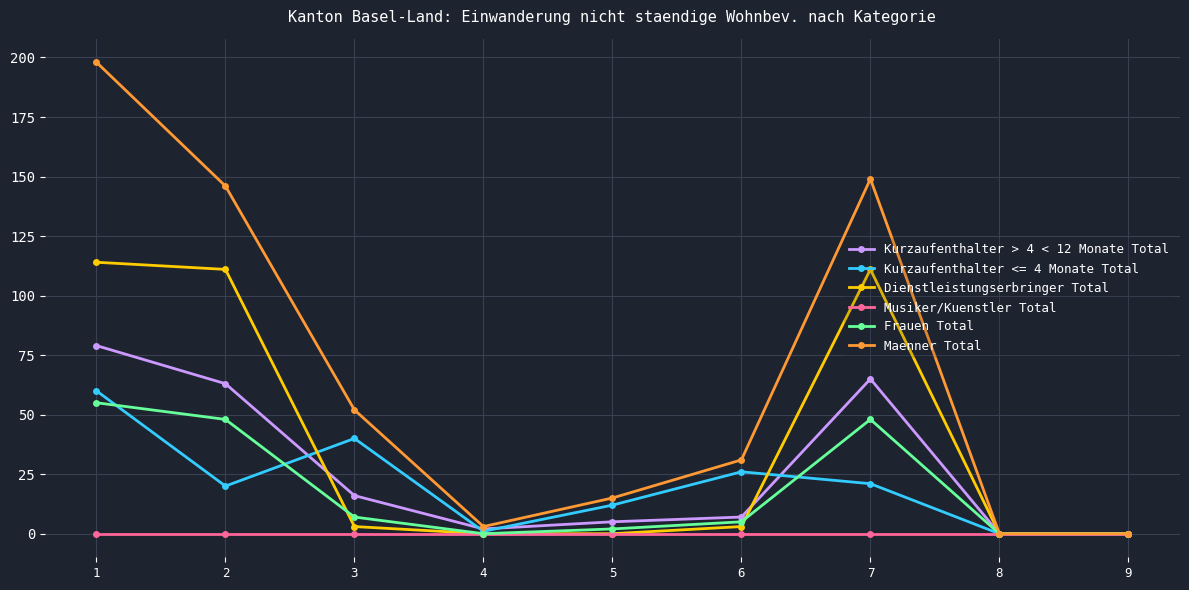

True or false: Musiker/Kuenstler Total has a value of 0 at 1.

True